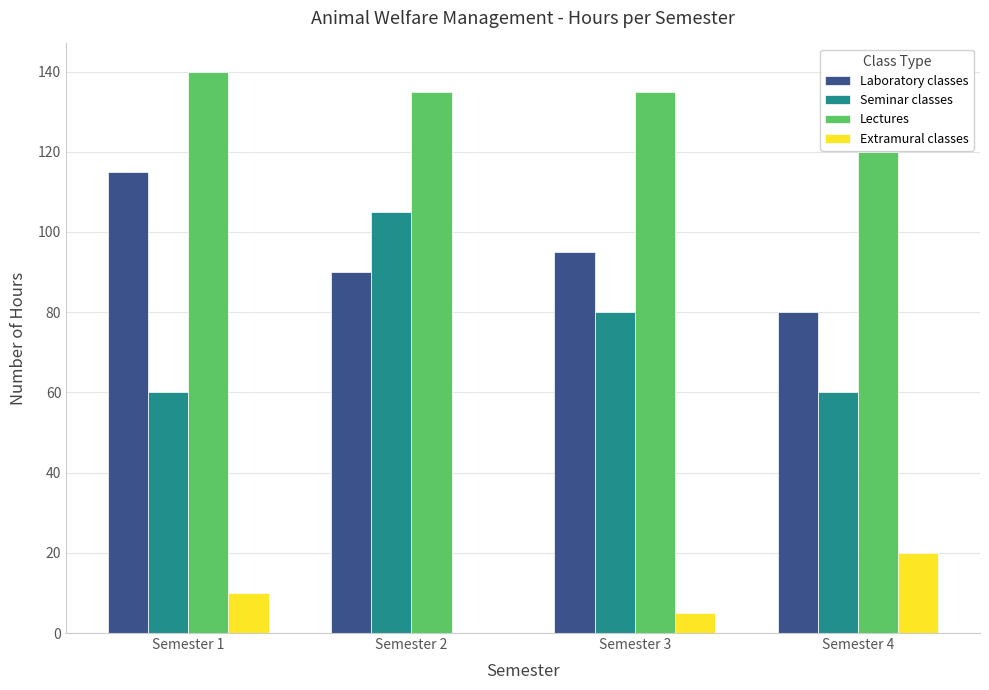

Count the number of categories in the chart.

4